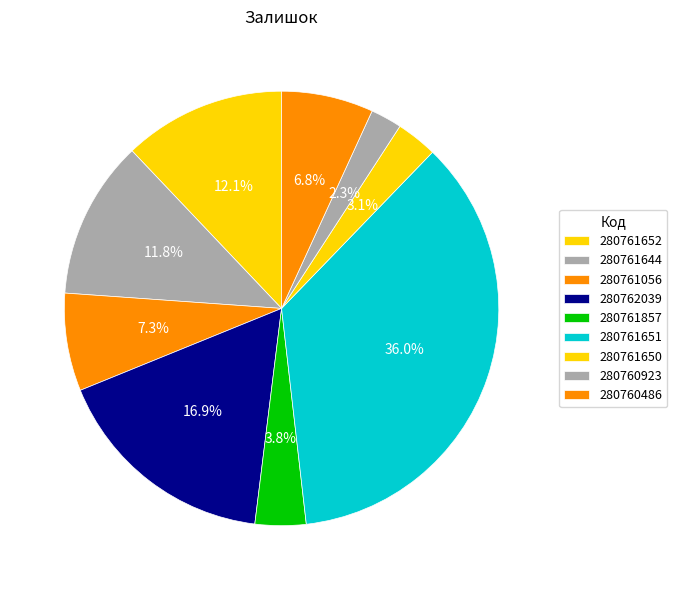

How many segments does this pie chart have?

9